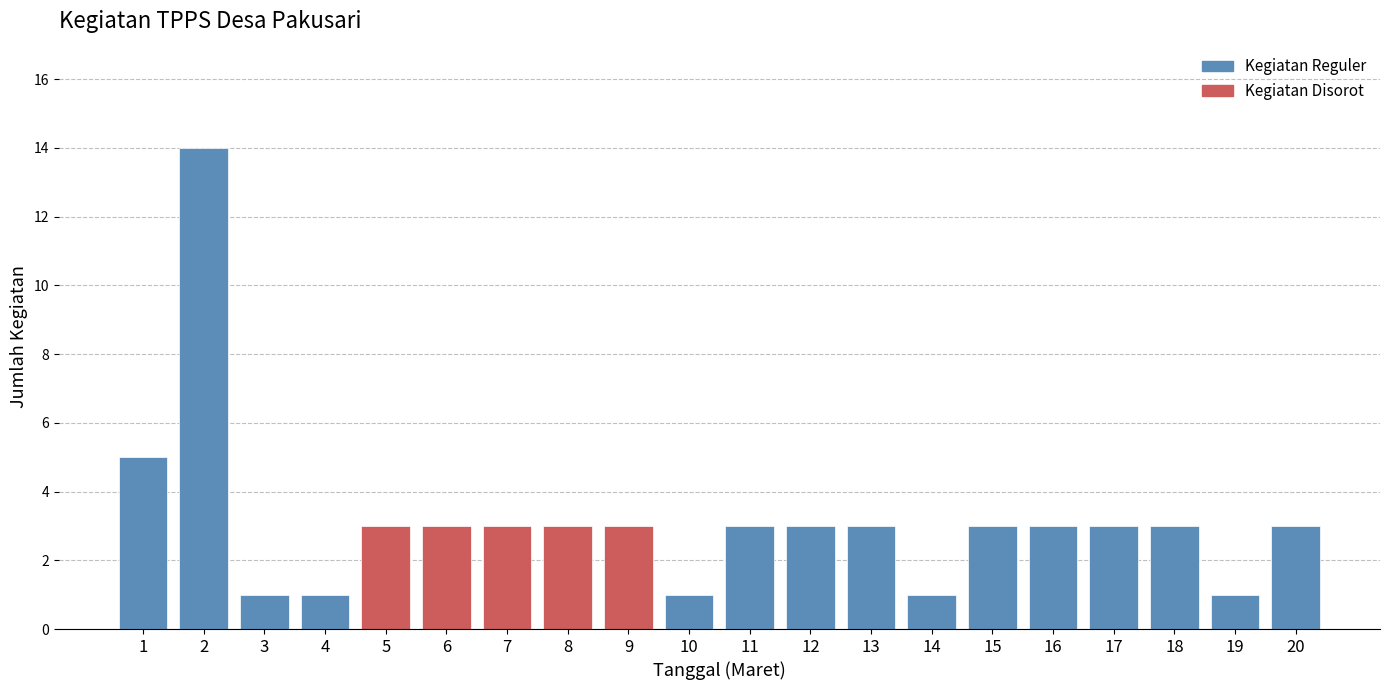

Reading right to left, list all the values displayed in this chart.

20=3	19=1	18=3	17=3	16=3	15=3	14=1	13=3	12=3	11=3	10=1	9=3	8=3	7=3	6=3	5=3	4=1	3=1	2=14	1=5